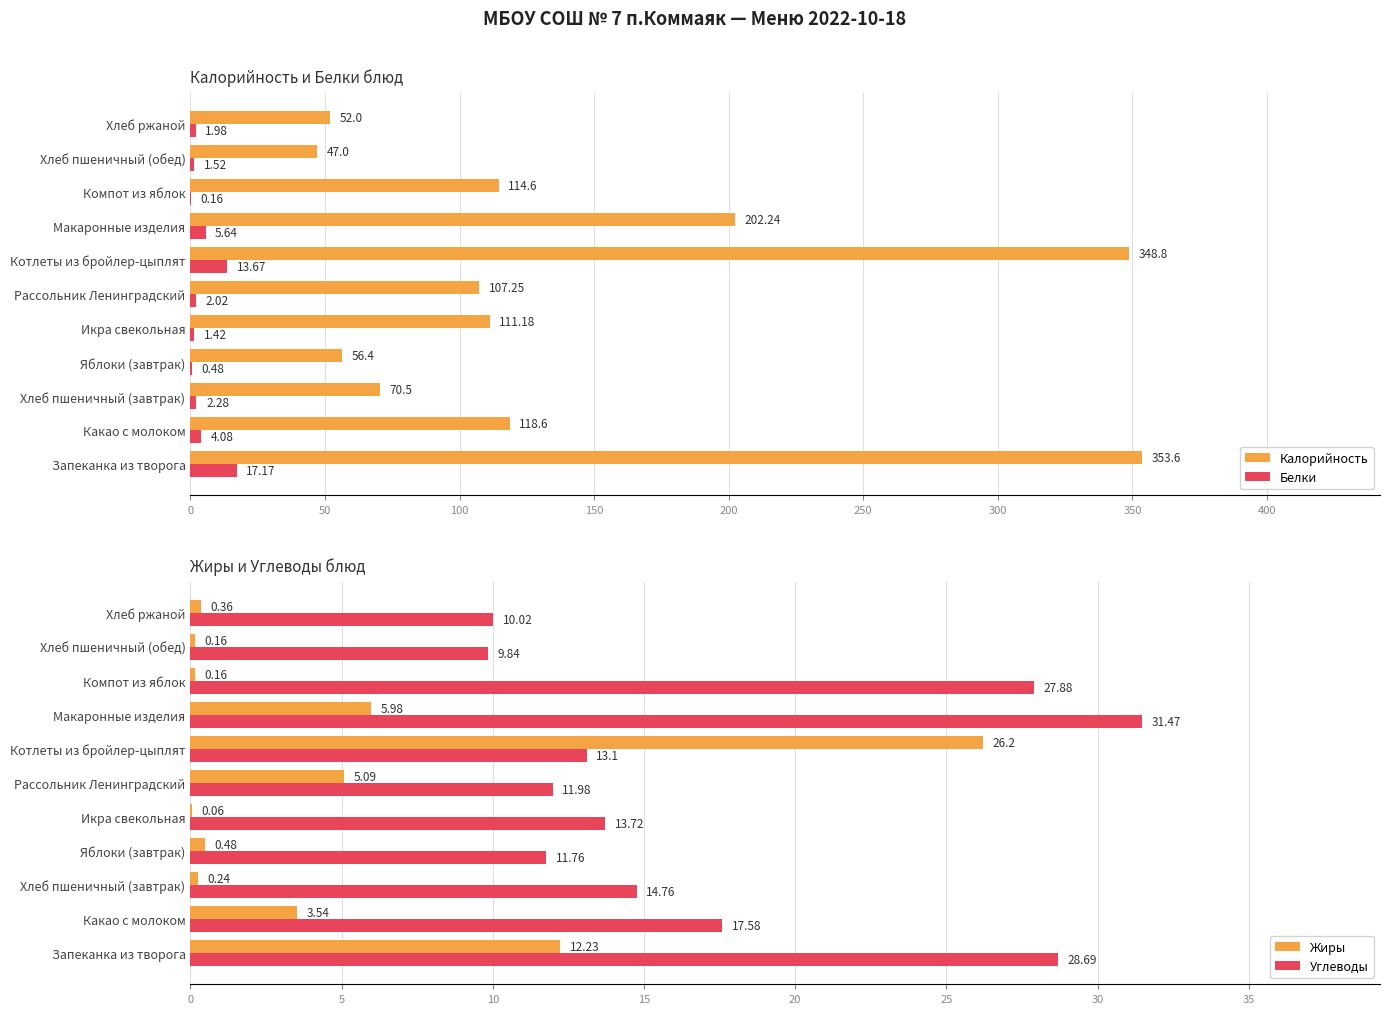

What is the sum of all Калорийность values?

1582.2